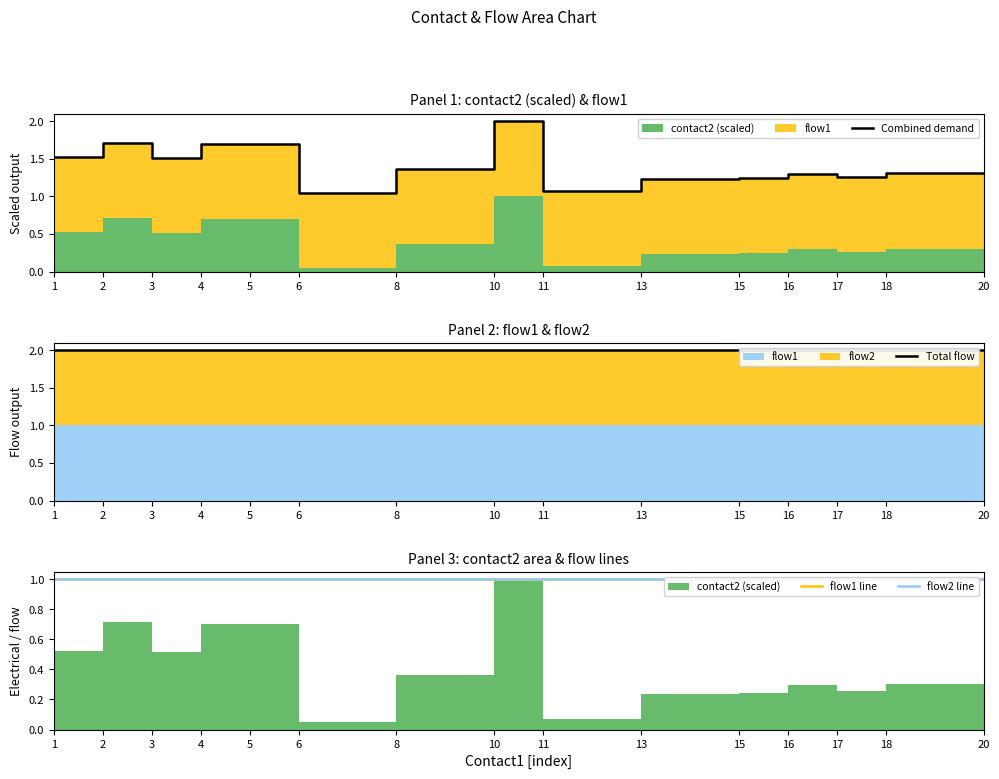

The value of flow1 line at 18 is 1.0. True or false?

True